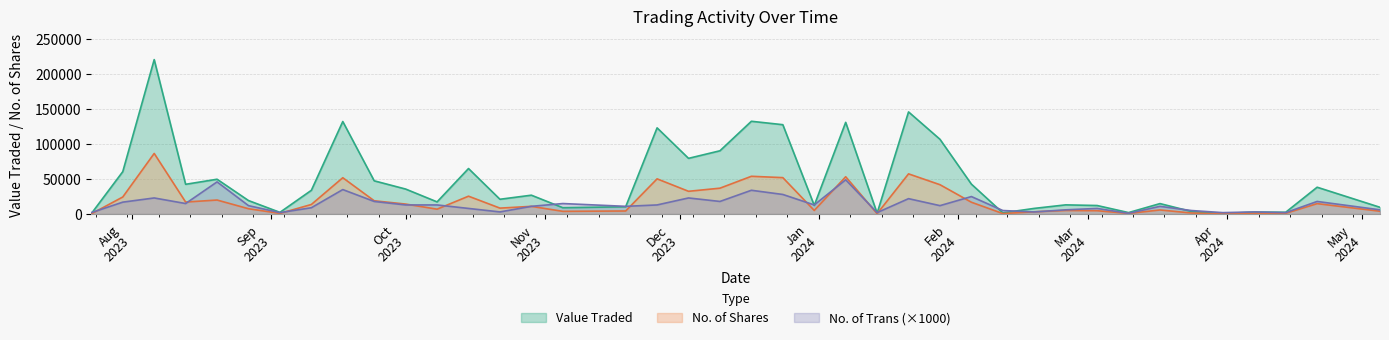

At which category is the sum across all series the highest?

06/08/2023